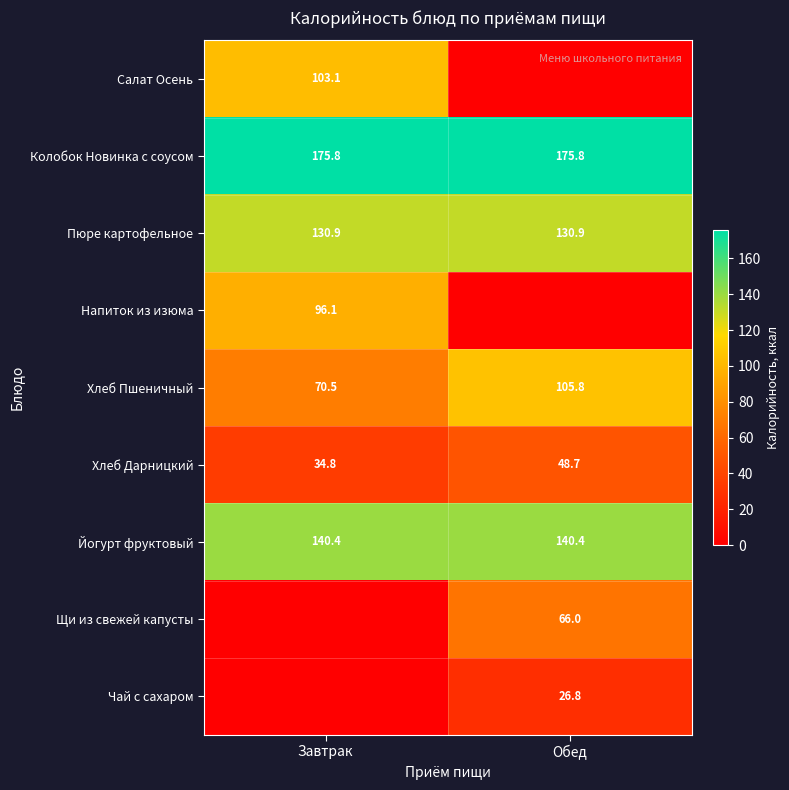

At which category is the sum across all series the highest?

Завтрак